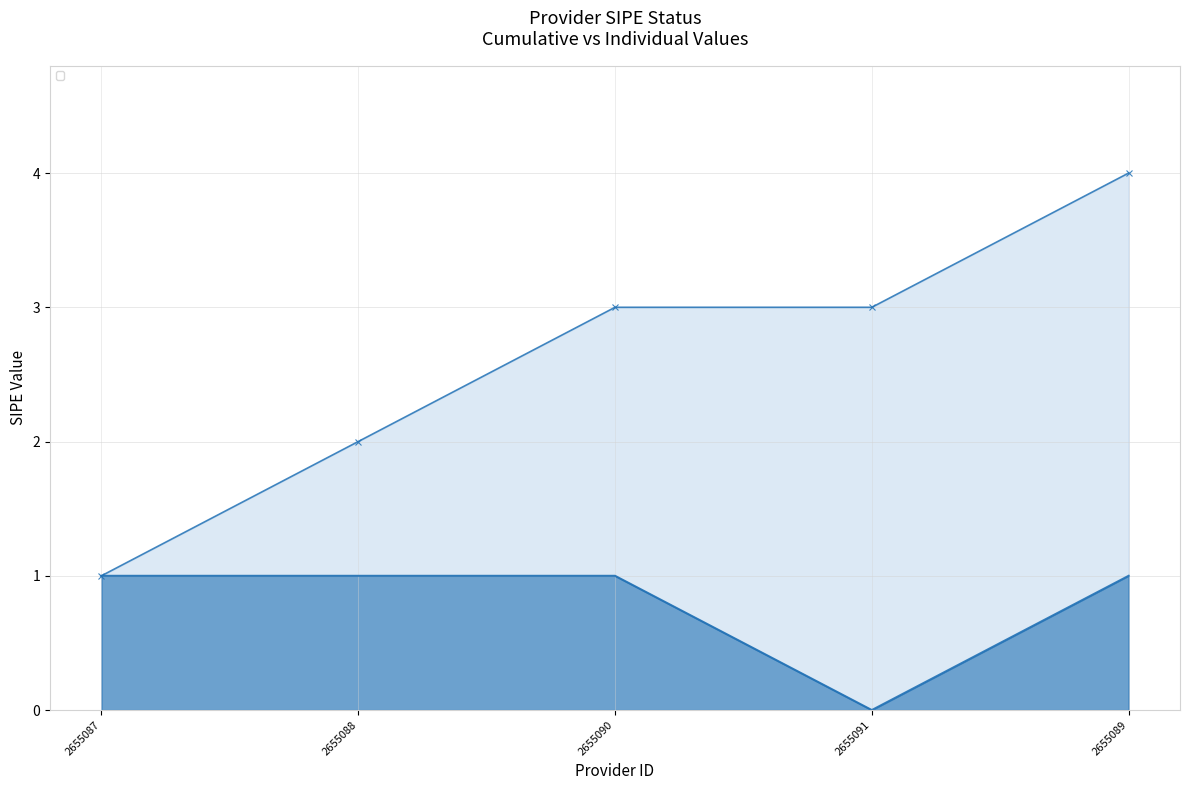

Rank the categories by value from highest to lowest.

2655087, 2655088, 2655090, 2655089, 2655091